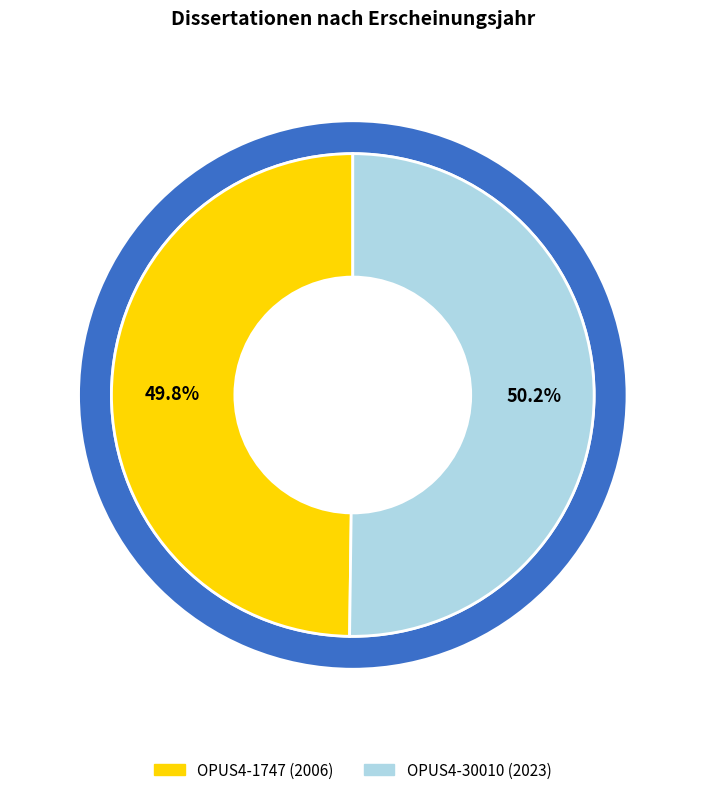

What percentage is the OPUS4-1747 slice, to the nearest percent?

50%